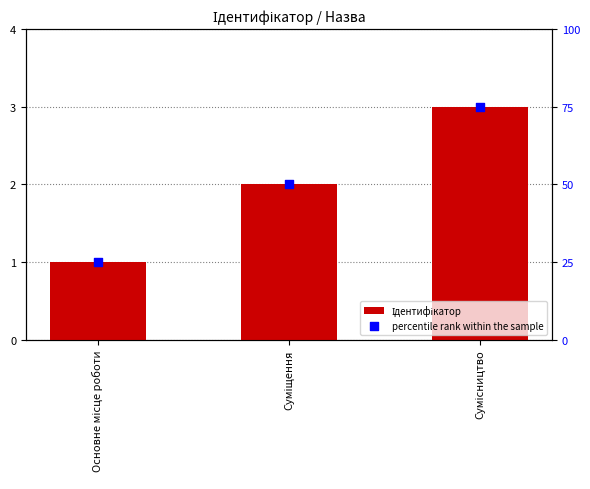

Is the value of percentile rank within the sample at Основне місце роботи greater than the value of Ідентифікатор at Сумісництво?

Yes